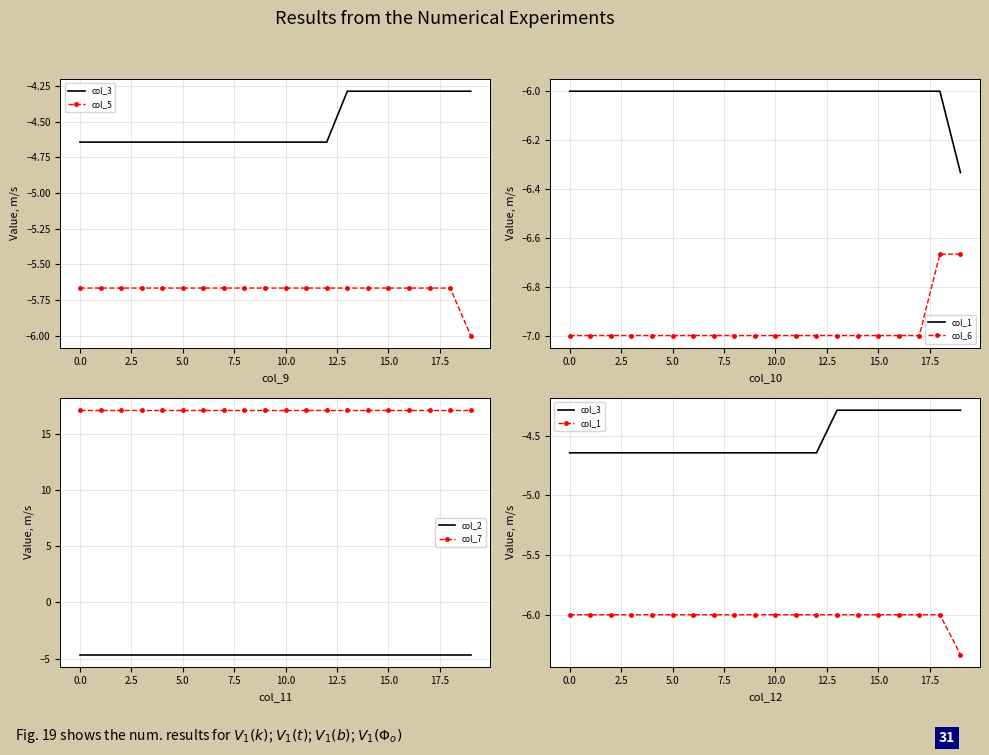

What is the total value across all series at 13?

-10.5